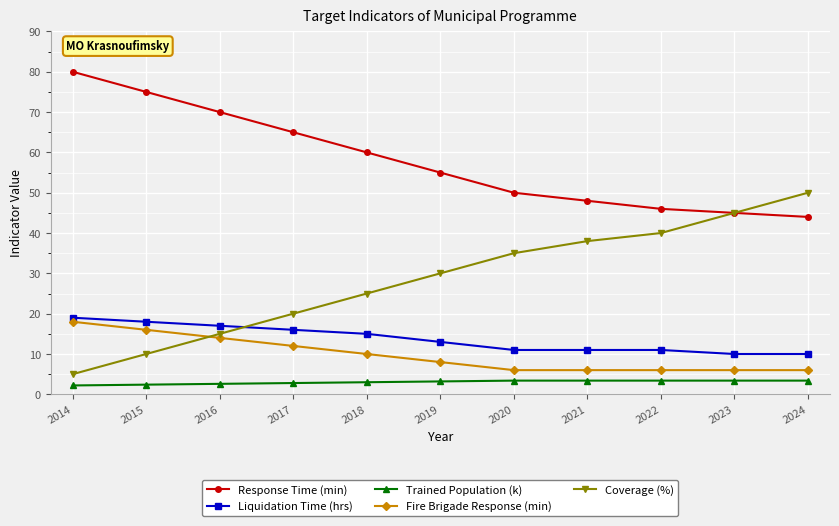

Where does the Fire Brigade Response (min) series first go above 8?

2014